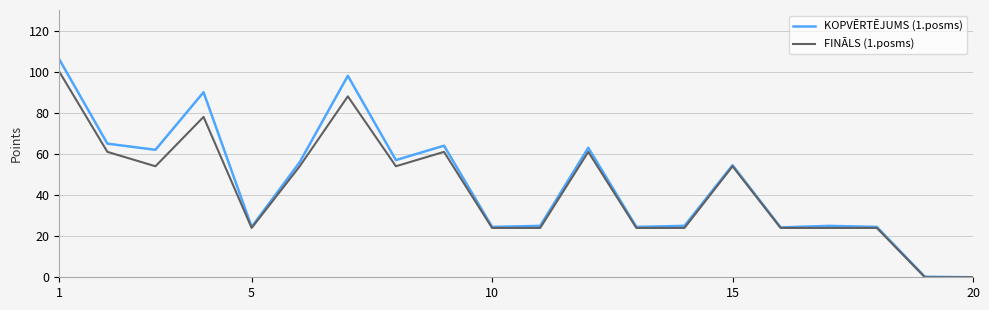

Which series has the largest range (max minus min)?

KOPVĒRTĒJUMS (1.posms)